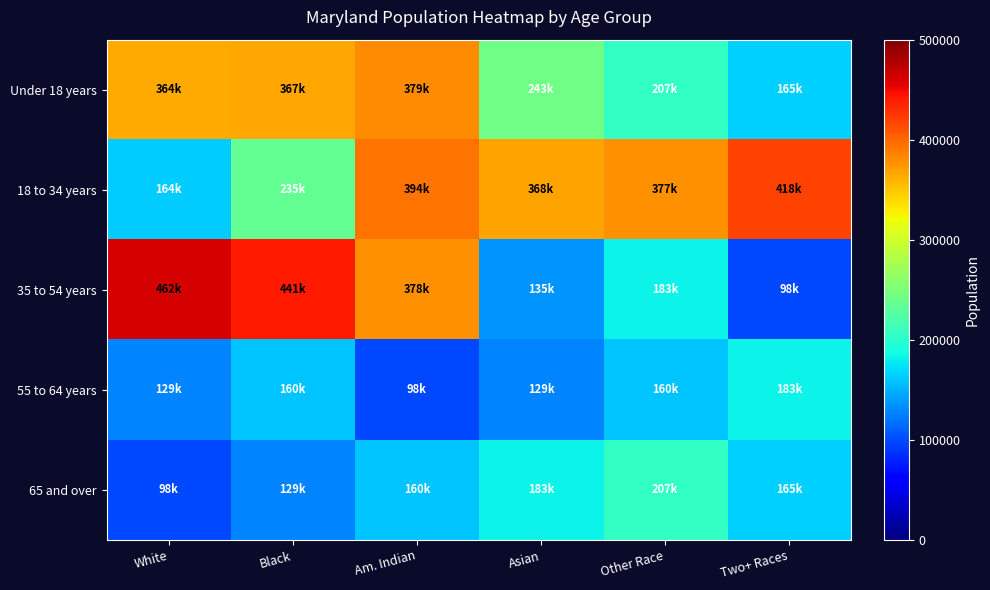

Reading right to left, extract all data points from this chart.

Under 18 years: Two+ Races=164708	Other Race=206832	Asian=242579	Am. Indian=379029	Black=366868	White=364488
18 to 34 years: Two+ Races=418163	Other Race=377409	Asian=368494	Am. Indian=393548	Black=235220	White=163662
35 to 54 years: Two+ Races=97978	Other Race=182900	Asian=134879	Am. Indian=377989	Black=440619	White=461585
55 to 64 years: Two+ Races=182900	Other Race=159761	Asian=128618	Am. Indian=97978	Black=159761	White=128618
65 and over: Two+ Races=164708	Other Race=206832	Asian=182900	Am. Indian=159761	Black=128618	White=97978